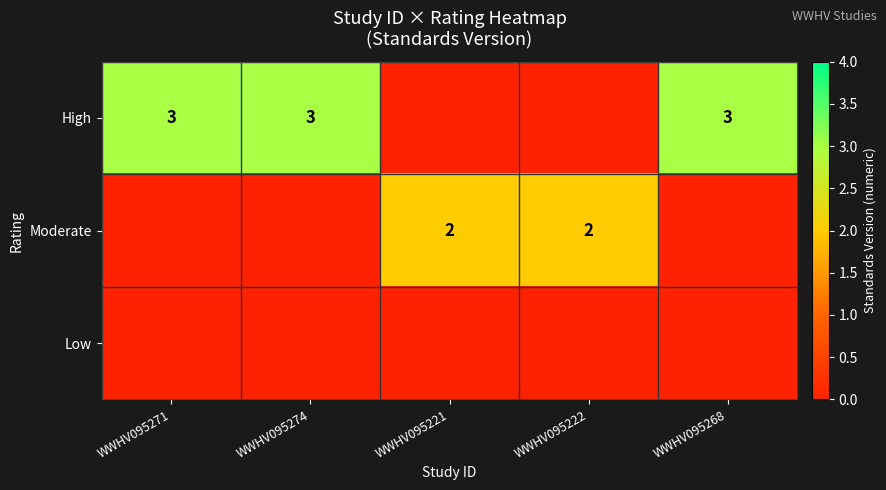

True or false: Moderate has a value of 1 at WWHV095222.

False